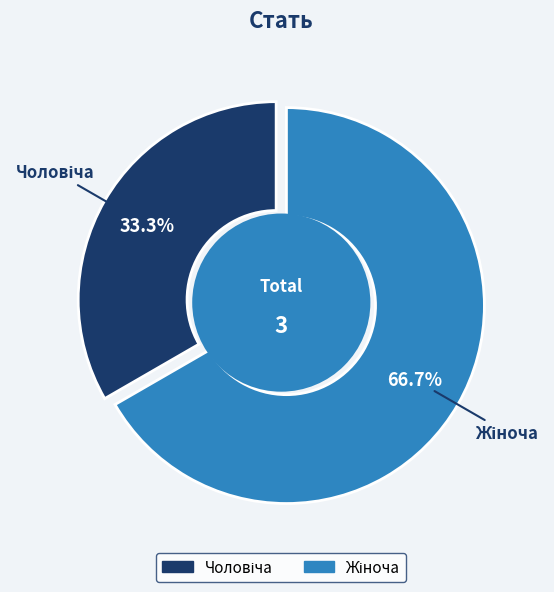

To the nearest percent, what percentage of the pie is Жіноча?

67%